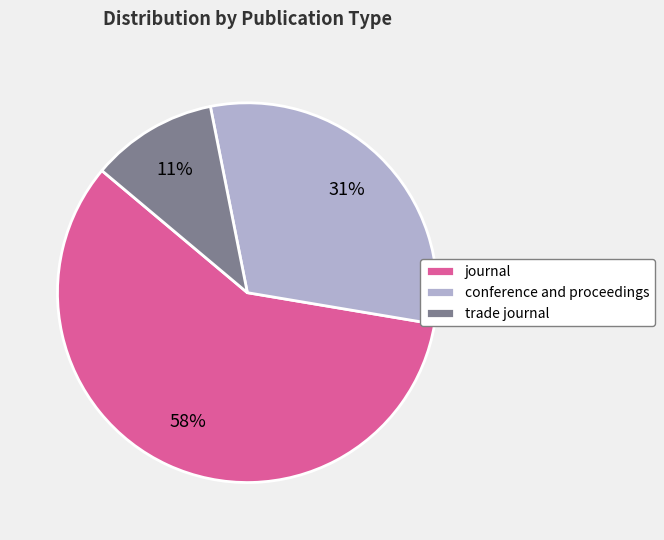

Which slice is the largest?

journal